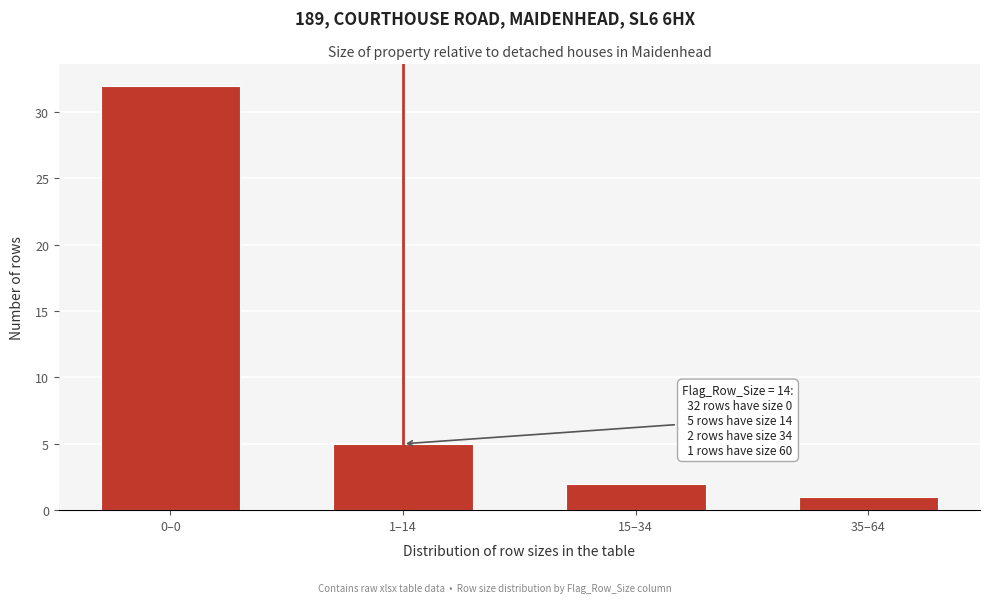

Reading left to right, extract all data points from this chart.

32	5	2	1